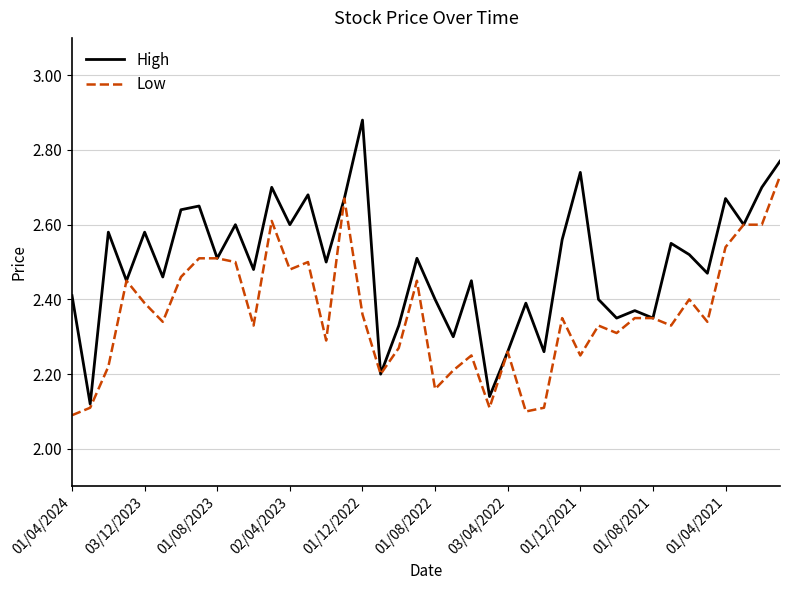

Rank the series by their average value, from lowest to highest.

Low, High